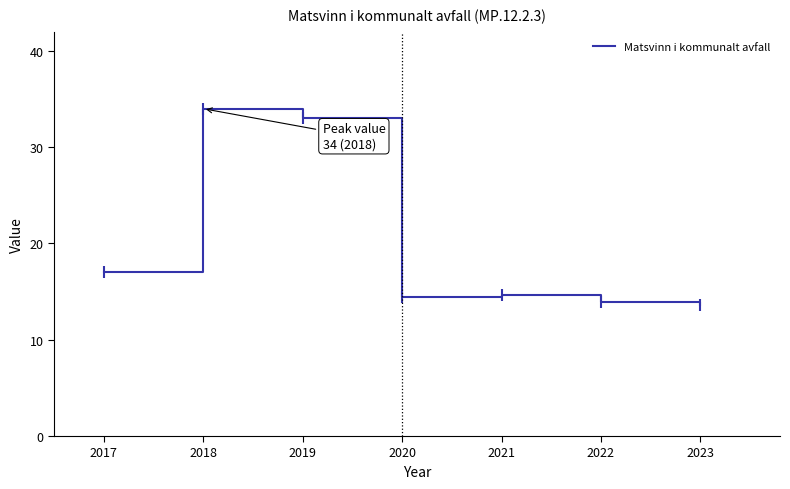

Reading left to right, list all the values displayed in this chart.

17.0	34.0	33.0	14.4	14.6	13.9	13.6